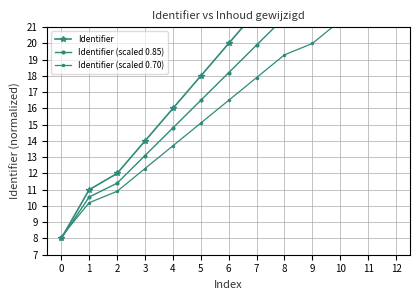

Which label corresponds to the largest value in the chart?

12